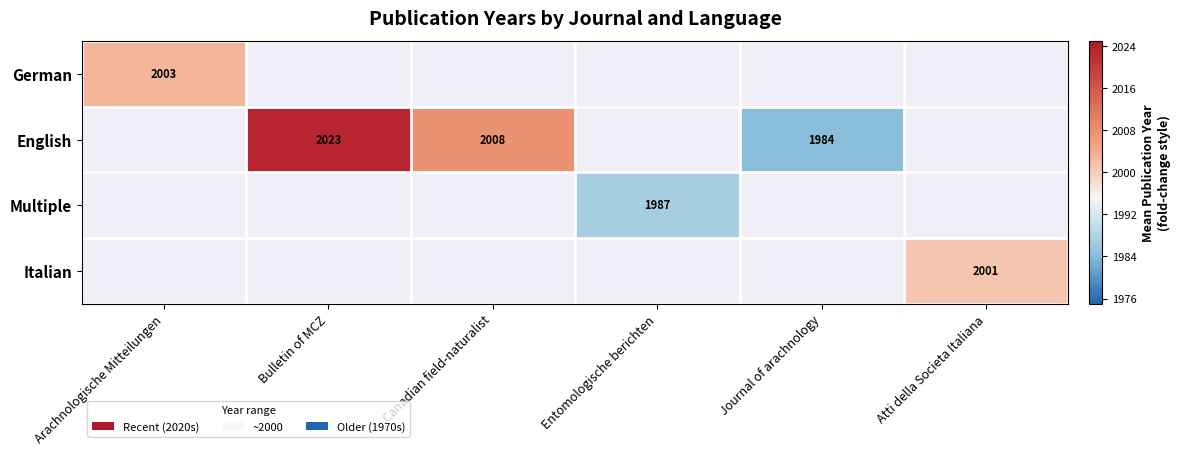

The English series shows 1984.0 at Journal of arachnology. True or false?

True